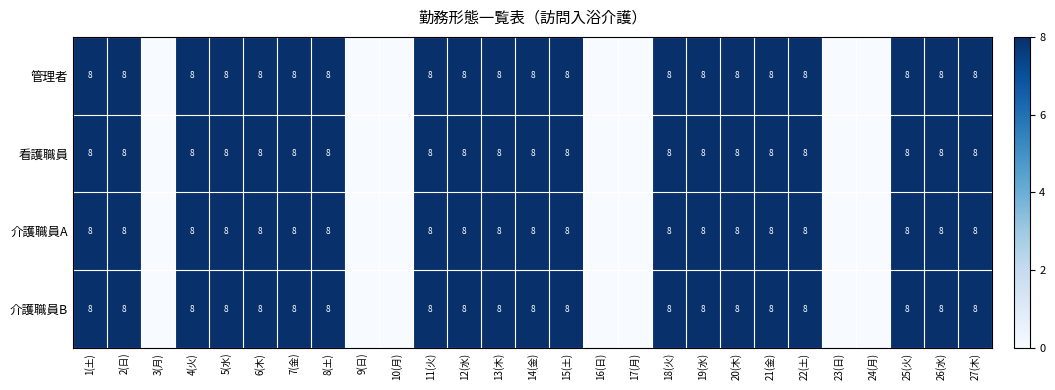

At how many categories does at least one series exceed 0?

20